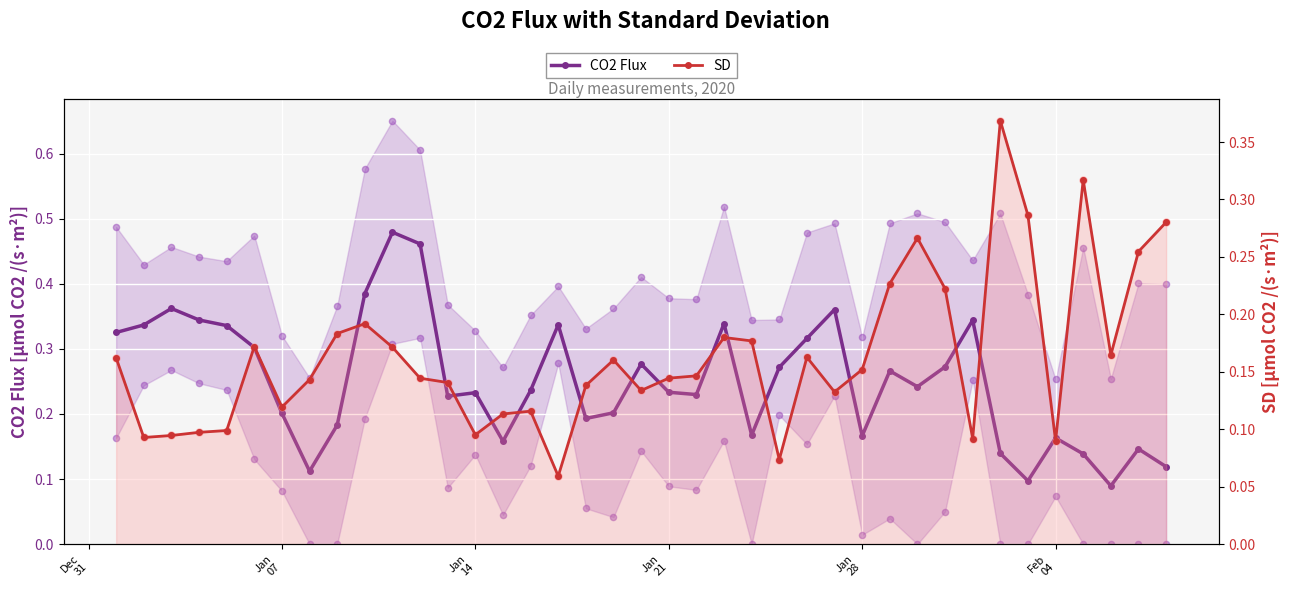

Which series has the widest spread of Y values?

CO2 Flux